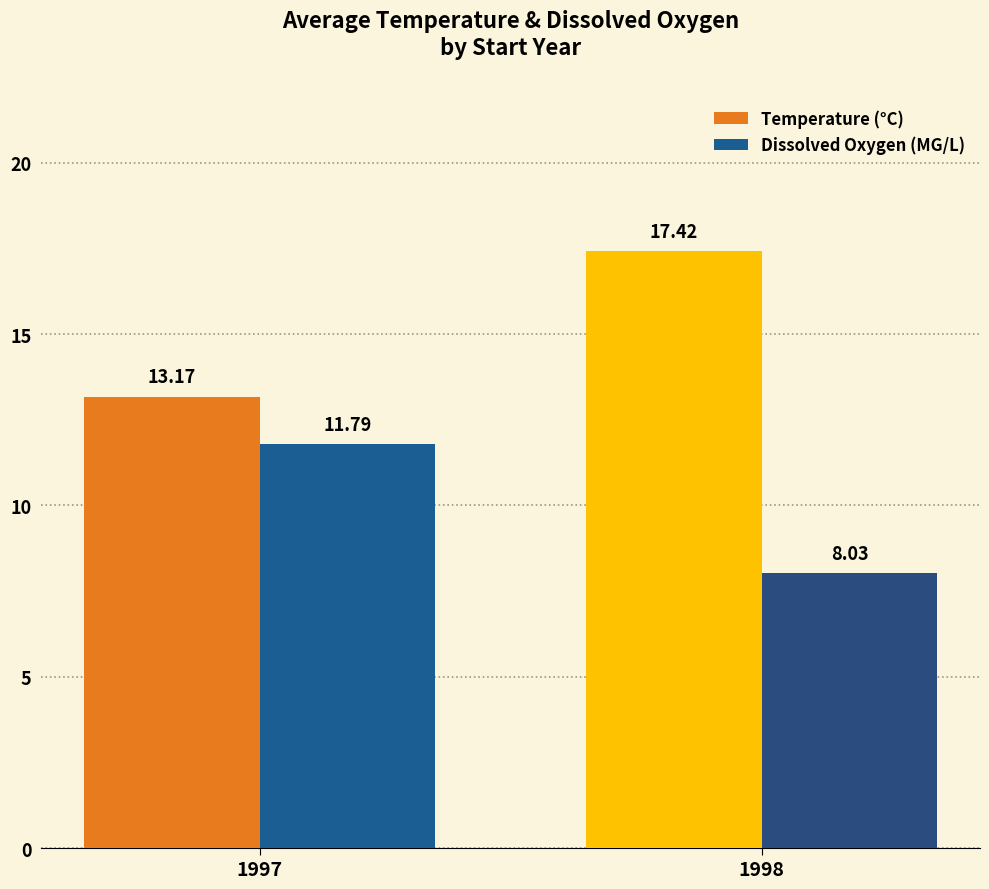

Rank the series at 1997 from lowest to highest value.

Dissolved Oxygen (MG/L), Temperature (°C)